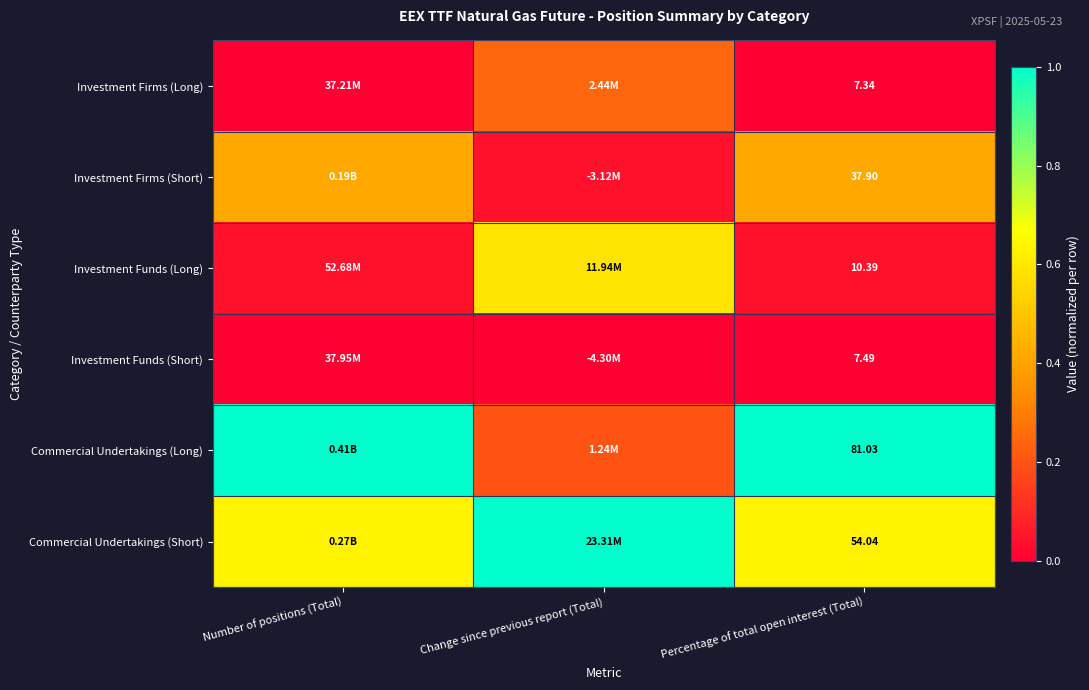

At Percentage of total open interest (Total), list the series in order from largest to smallest.

Commercial Undertakings (Long), Commercial Undertakings (Short), Investment Firms (Short), Investment Funds (Long), Investment Funds (Short), Investment Firms (Long)